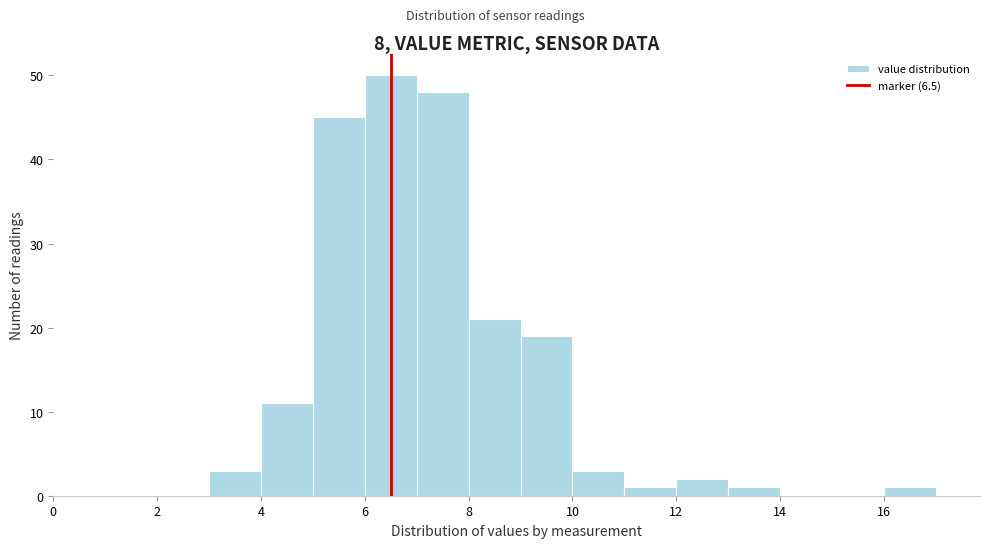

Reading left to right, transcribe this chart: for each bar, give the range it covers on the x-axis and its height. The values are not printed on the chart, so give them approximately, as read against the axis.

0 to 1: 0
1 to 2: 0
2 to 3: 0
3 to 4: 3
4 to 5: 11
5 to 6: 45
6 to 7: 50
7 to 8: 48
8 to 9: 21
9 to 10: 19
10 to 11: 3
11 to 12: 1
12 to 13: 2
13 to 14: 1
14 to 15: 0
15 to 16: 0
16 to 17: 1